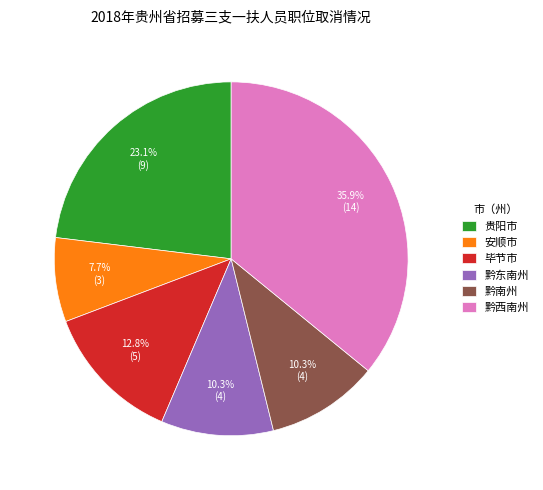

Does 贵阳市 account for over 50% of the chart?

No